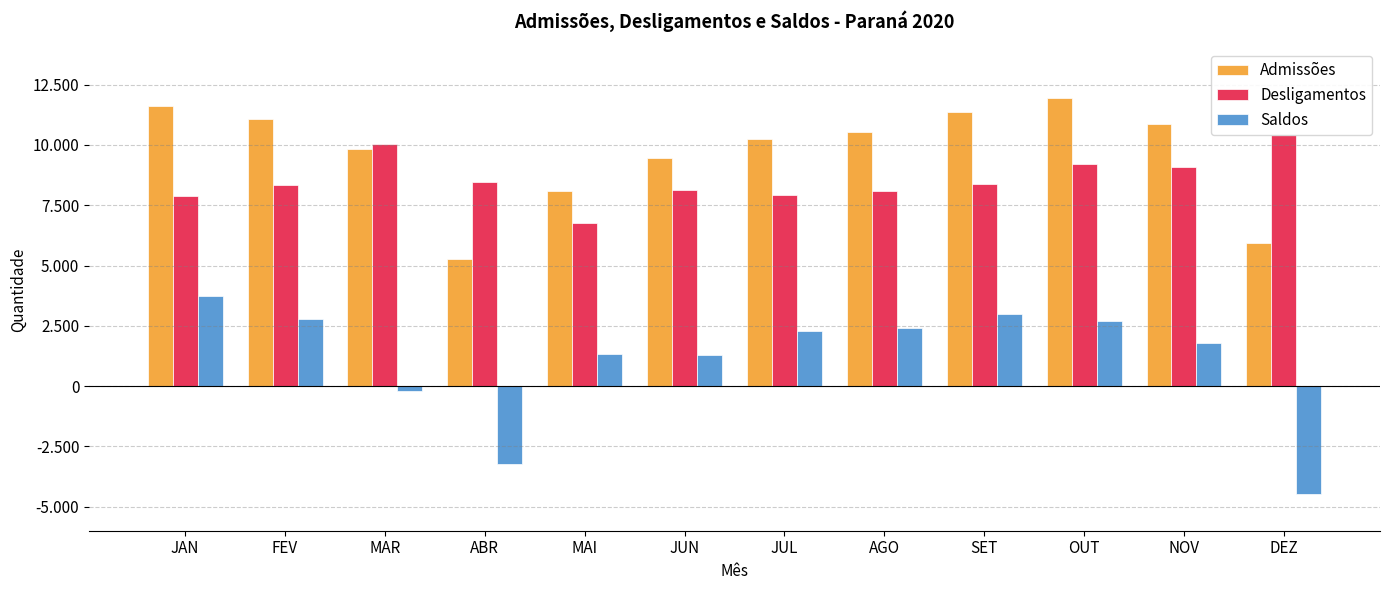

Reading left to right, what are all the values shown in this chart?

Admissões: JAN=11613	FEV=11097	MAR=9813	ABR=5263	MAI=8083	JUN=9443	JUL=10235	AGO=10531	SET=11381	OUT=11928	NOV=10865	DEZ=5954
Desligamentos: JAN=7891	FEV=8333	MAR=10035	ABR=8479	MAI=6761	JUN=8141	JUL=7934	AGO=8111	SET=8397	OUT=9218	NOV=9078	DEZ=10429
Saldos: JAN=3722	FEV=2764	MAR=-222	ABR=-3216	MAI=1322	JUN=1302	JUL=2301	AGO=2420	SET=2984	OUT=2710	NOV=1787	DEZ=-4475